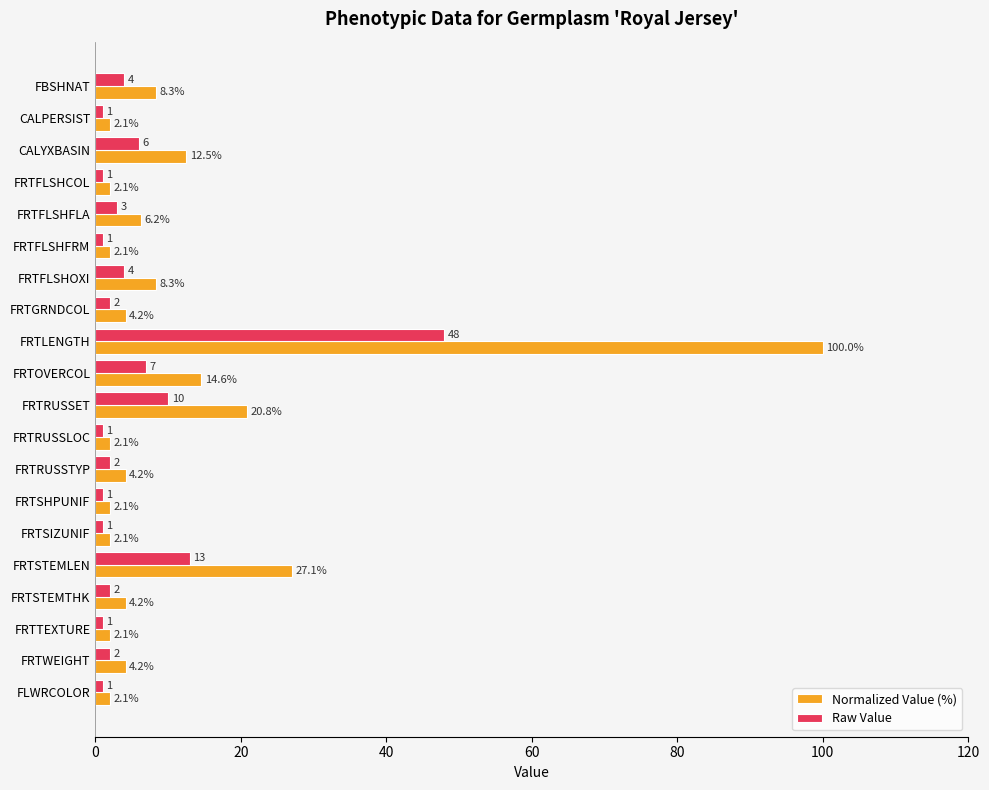

What are all the series names shown in the legend?

Normalized Value (%), Raw Value